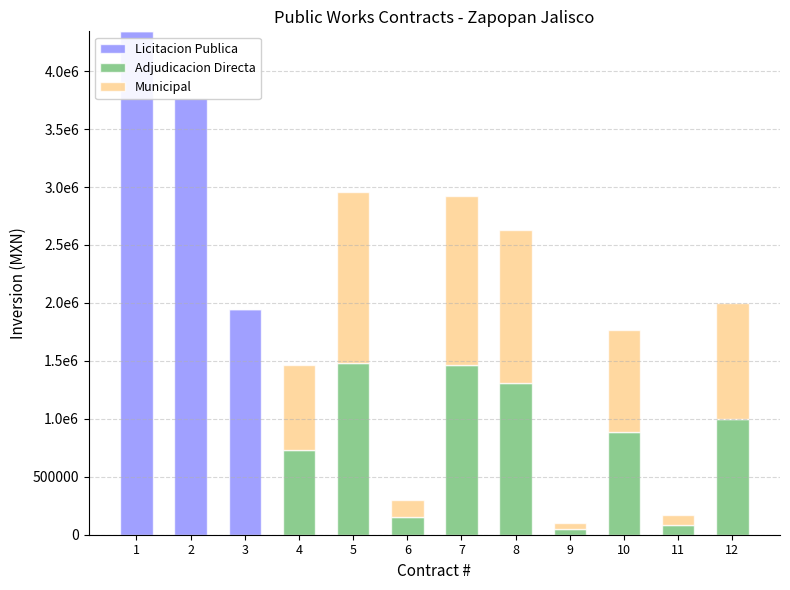

Reading left to right, what are all the values shown in this chart?

Licitacion Publica: 1=4343074.7	2=3769025.0	3=1945590.5	4=0.0	5=0.0	6=0.0	7=0.0	8=0.0	9=0.0	10=0.0	11=0.0	12=0.0
Adjudicacion Directa: 1=0.0	2=0.0	3=0.0	4=732176.2	5=1479664.2	6=148758.6	7=1462545.6	8=1313000.0	9=48554.8	10=883611.0	11=83769.1	12=999297.0
Municipal: 1=0.0	2=0.0	3=0.0	4=732176.2	5=1479664.2	6=148758.6	7=1462545.6	8=1313000.0	9=48554.8	10=883611.0	11=83769.1	12=999297.0